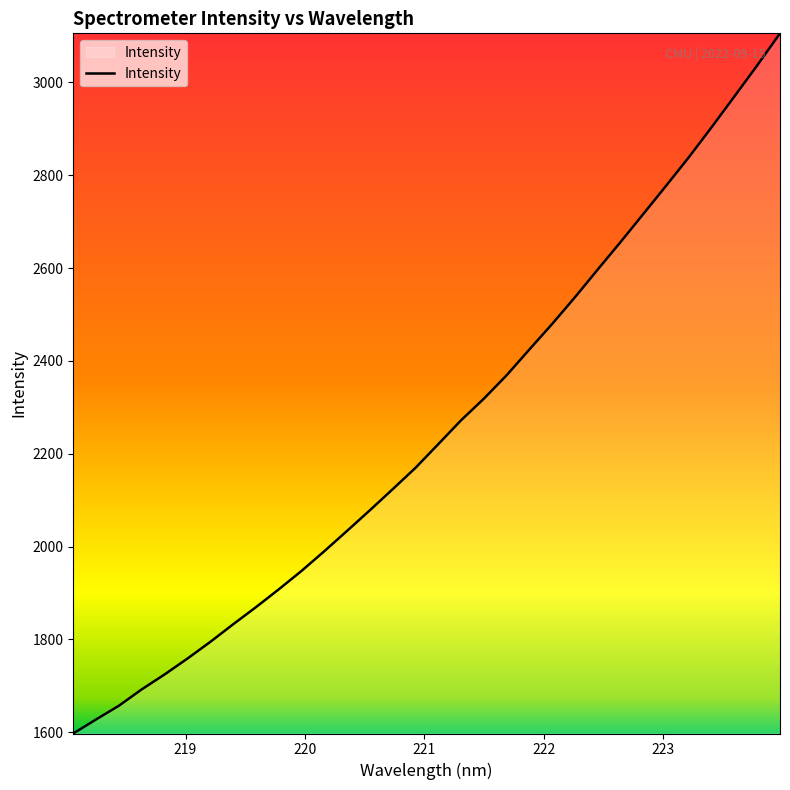

What is the difference between the maximum and minimum values?

1508.3